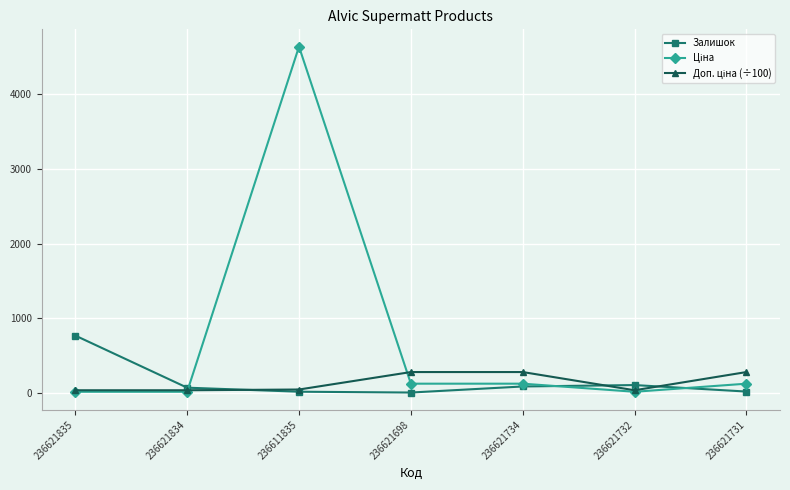

Does the chart have visible grid lines?

Yes